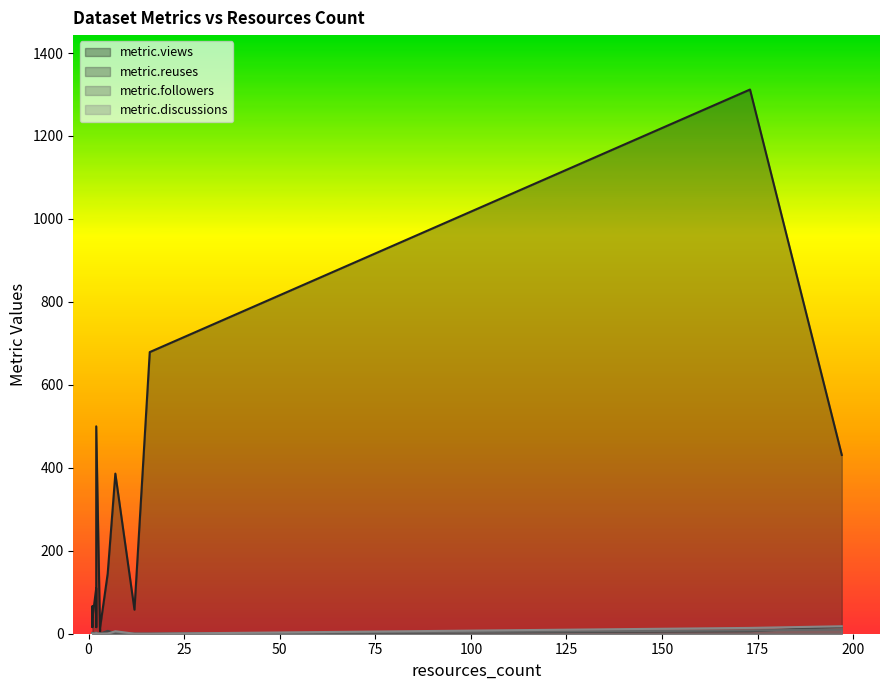

Which category has the lowest value in the metric.followers series?

3